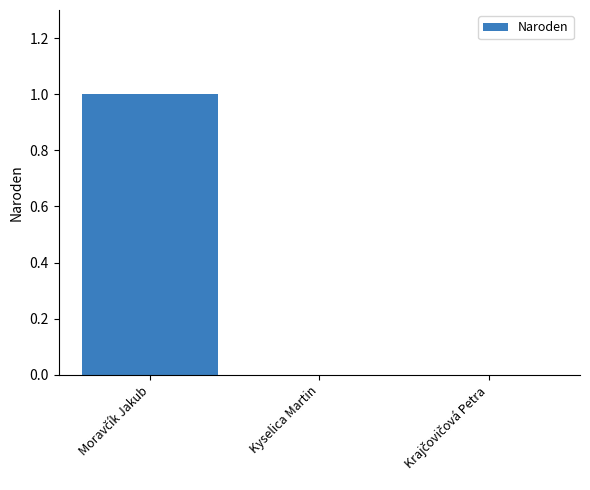

Is it true that the value at Kyselica Martin is 0?

True